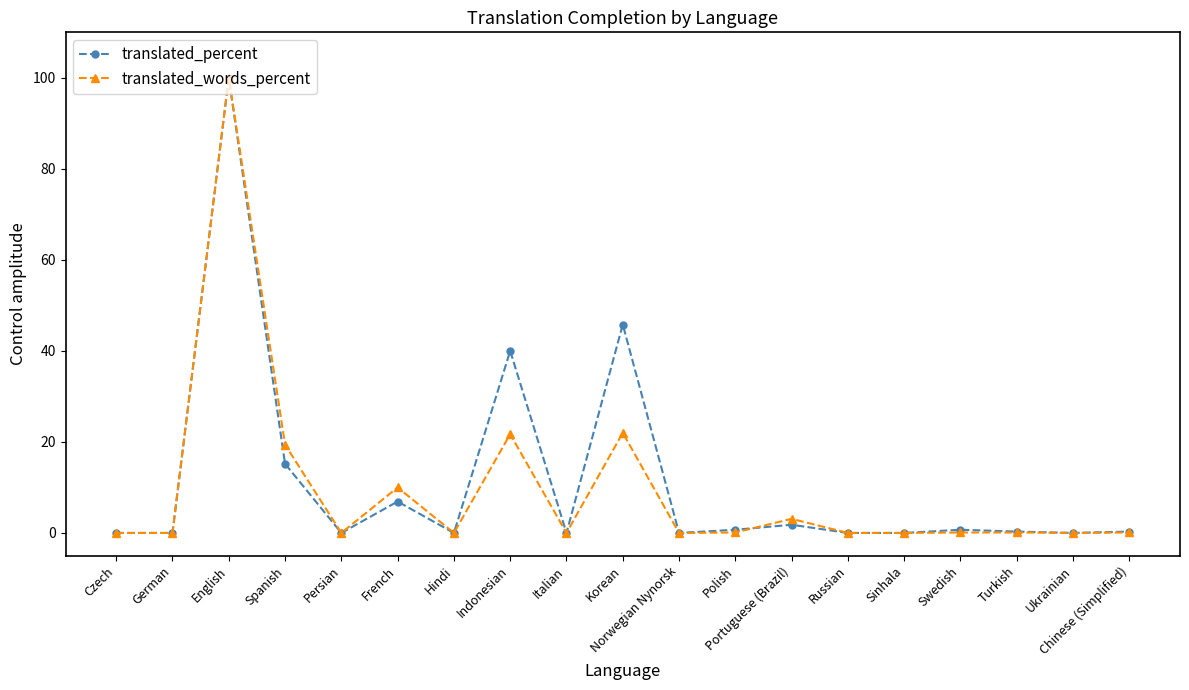

Between Indonesian and Polish, which series saw the biggest shift?

translated_percent